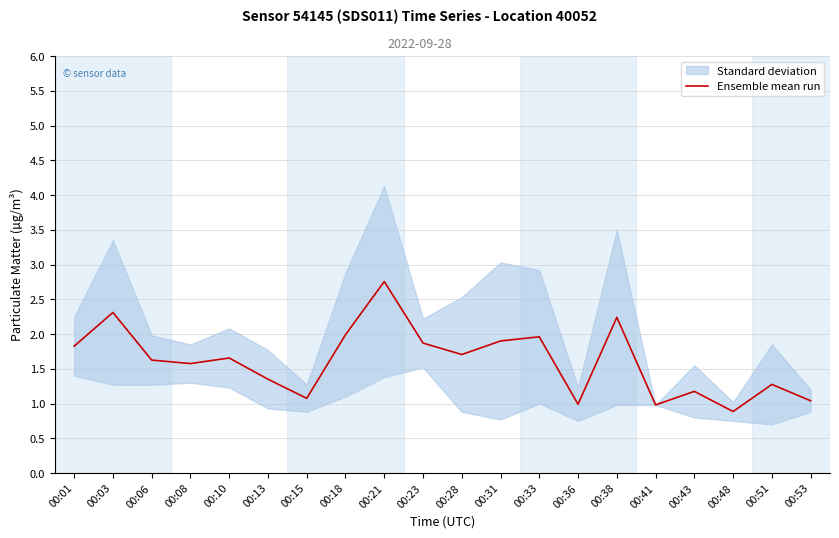

What value does the data have at 00:13?

1.4